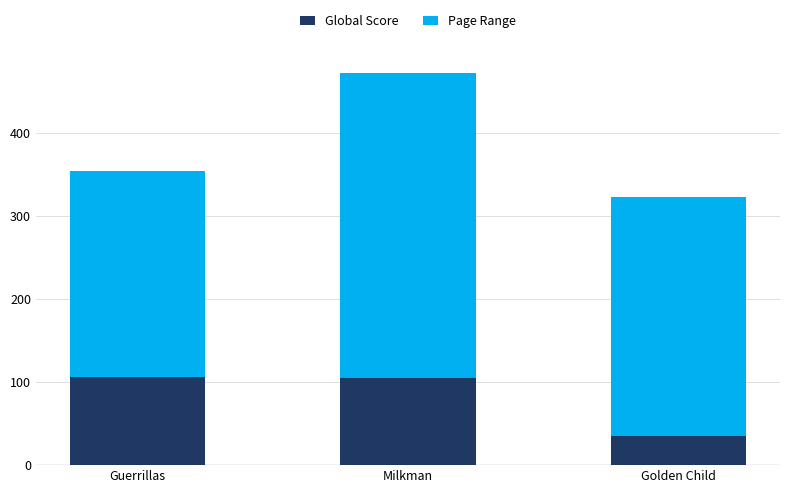

What is the difference between the second highest and minimum values in the Global Score series?

70